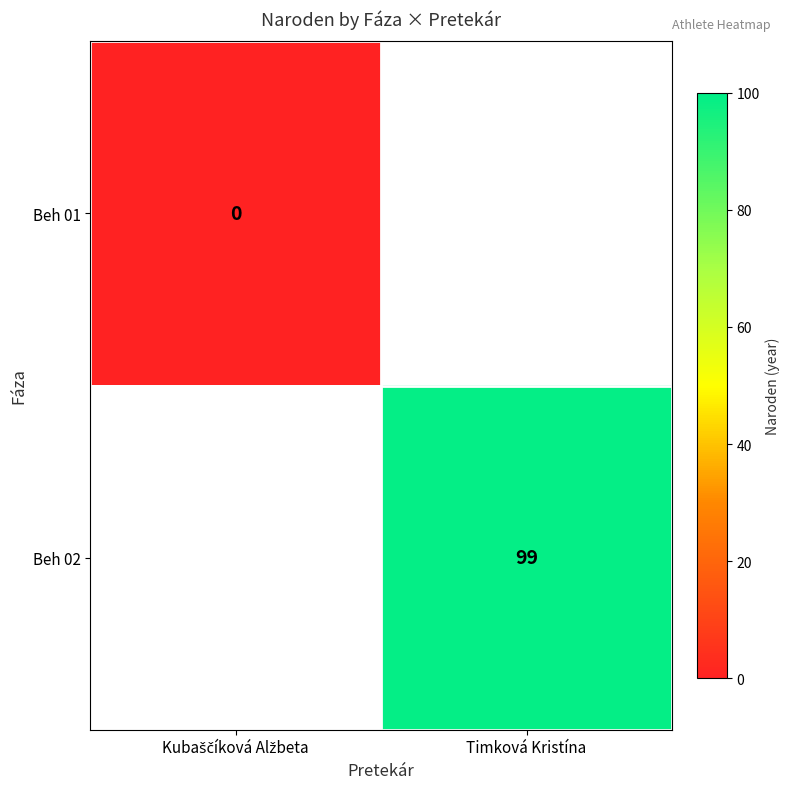

Rank the series at Timková Kristína from highest to lowest value.

Beh 01, Beh 02